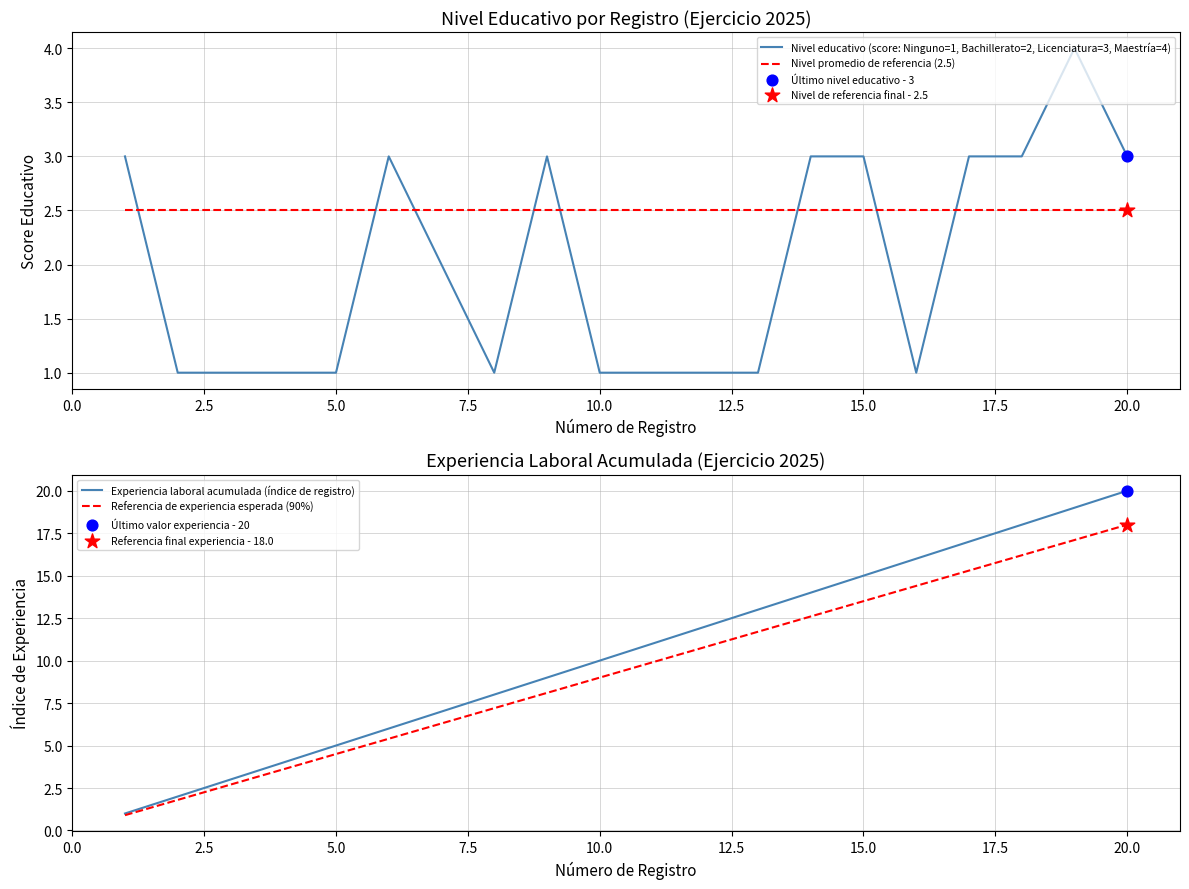

Which series reaches the minimum Y coordinate?

Referencia de experiencia esperada (90%)